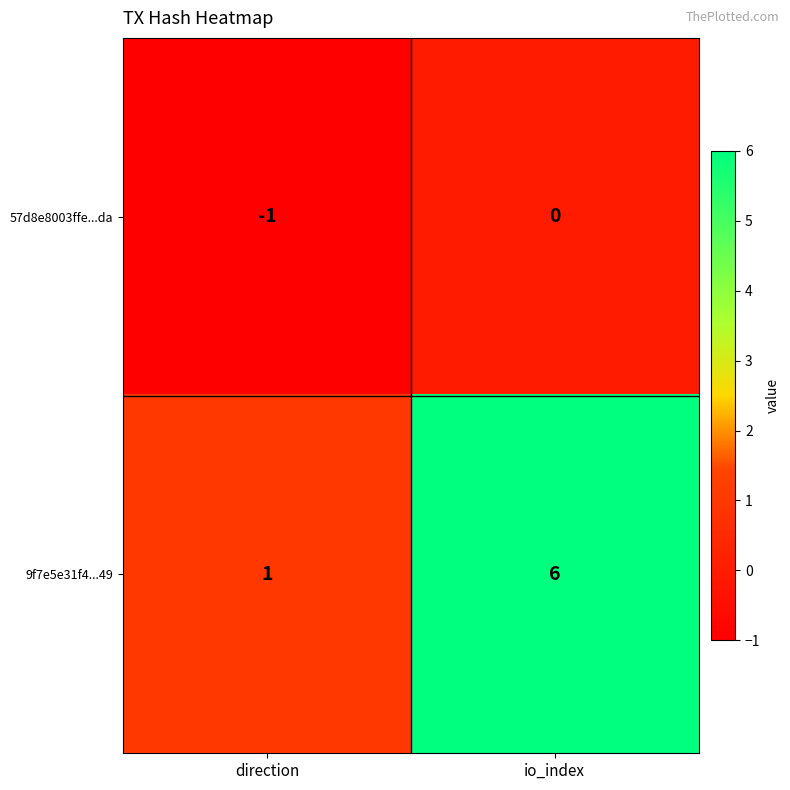

List the series in order of their peak value, highest first.

9f7e5e31f4...49, 57d8e8003ffe...da